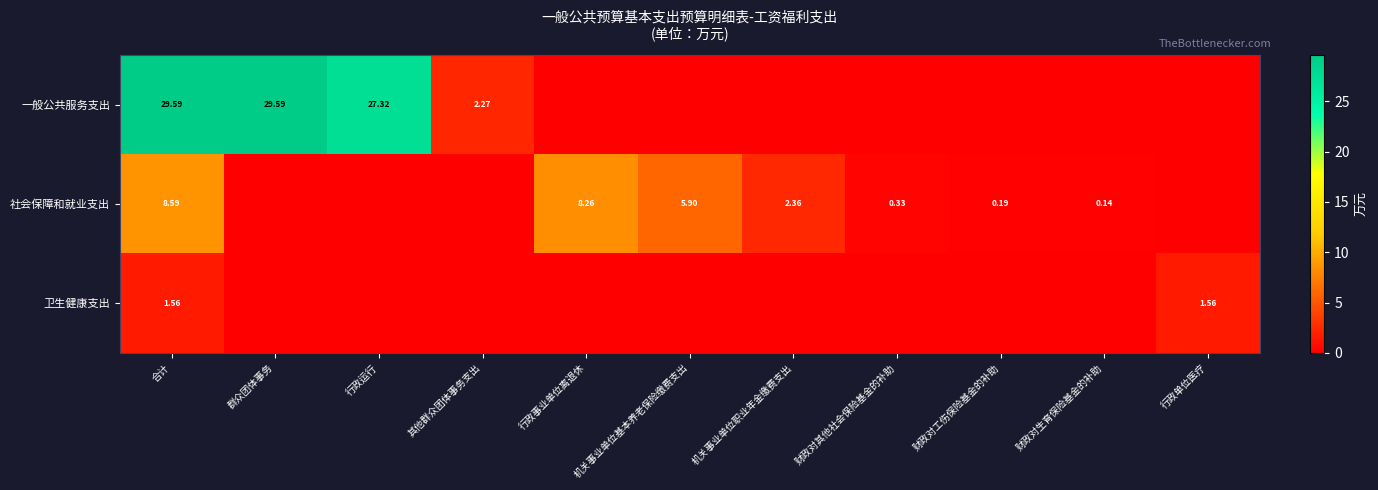

True or false: 一般公共服务支出 has a value of 0.0 at 财政对工伤保险基金的补助.

True